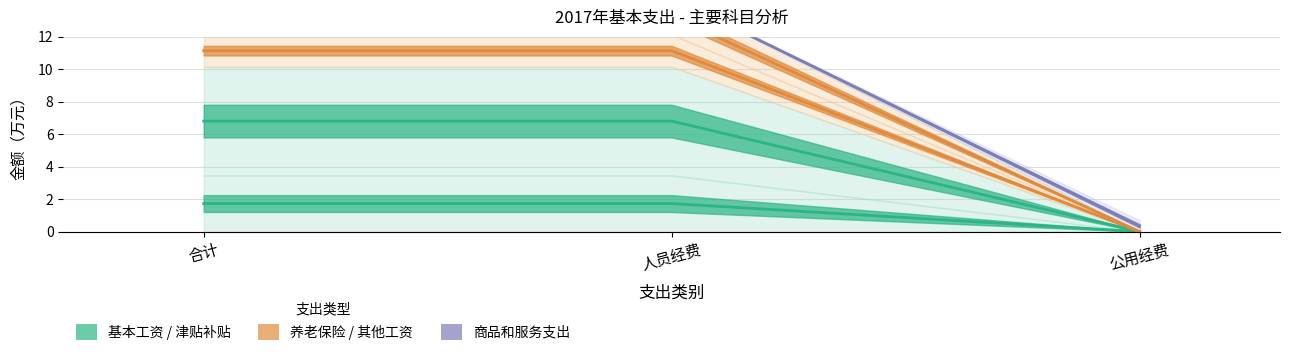

Reading right to left, extract all data points from this chart.

基本工资: 0.0	1.7	1.7
津贴补贴: 0.0	6.8	6.8
其他工资福利支出: 0.0	11.2	11.2
机关事业单位基本养老保险缴费: 0.0	13.3	13.3
商品和服务支出: 0.3	14.4	14.8